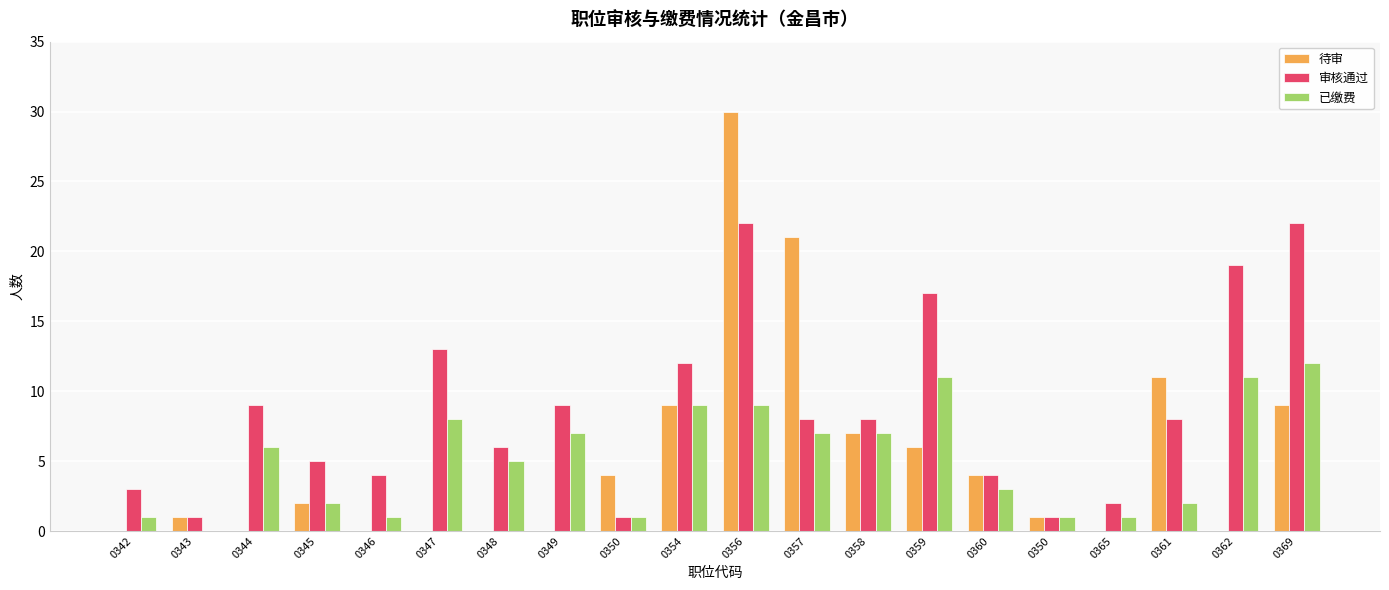

How many groups of bars are there?

20